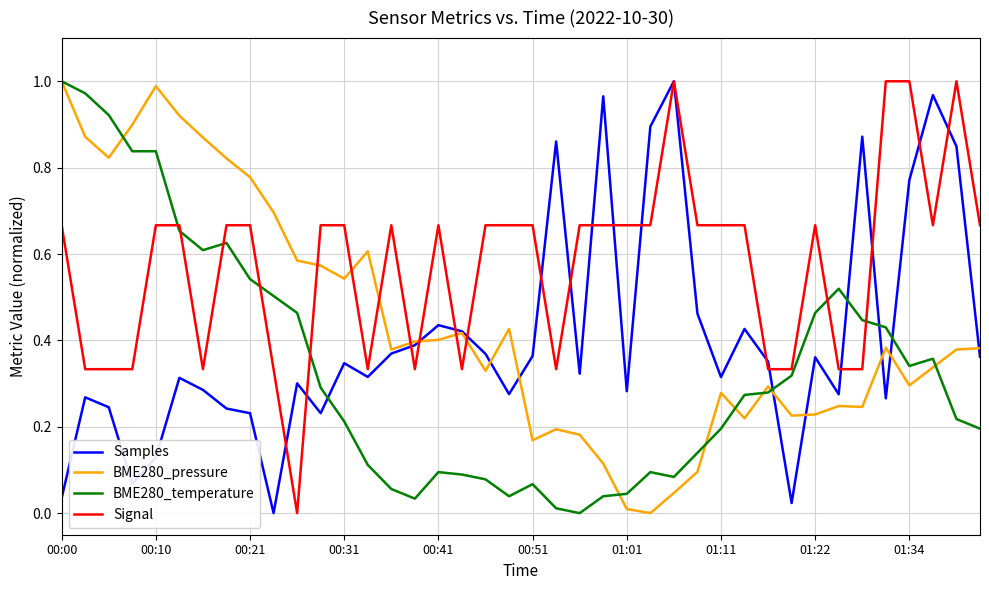

How many intersections are there between BME280_pressure and Signal?

7